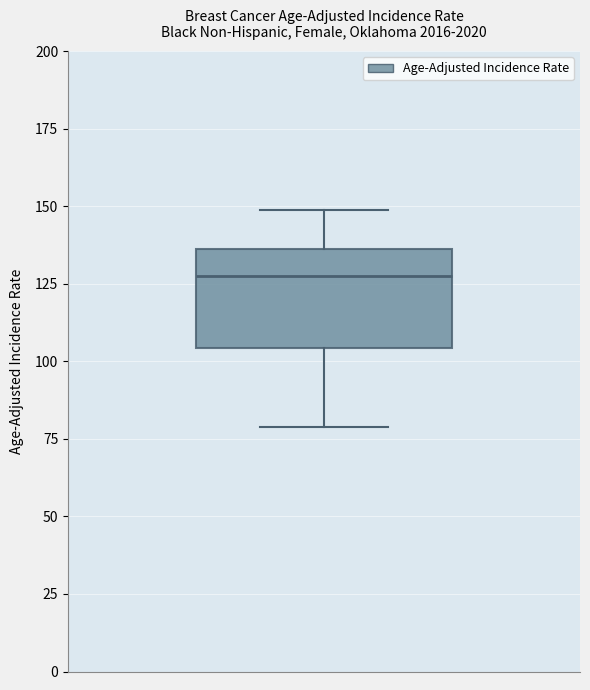

Read this box plot against the y-axis: the position of the median line, the range covered by the box, and the ends of both whiskers. The values are not printed on the chart, so give them approximately, as read against the axis.

median 130, box 105 to 135, whiskers 80 to 150